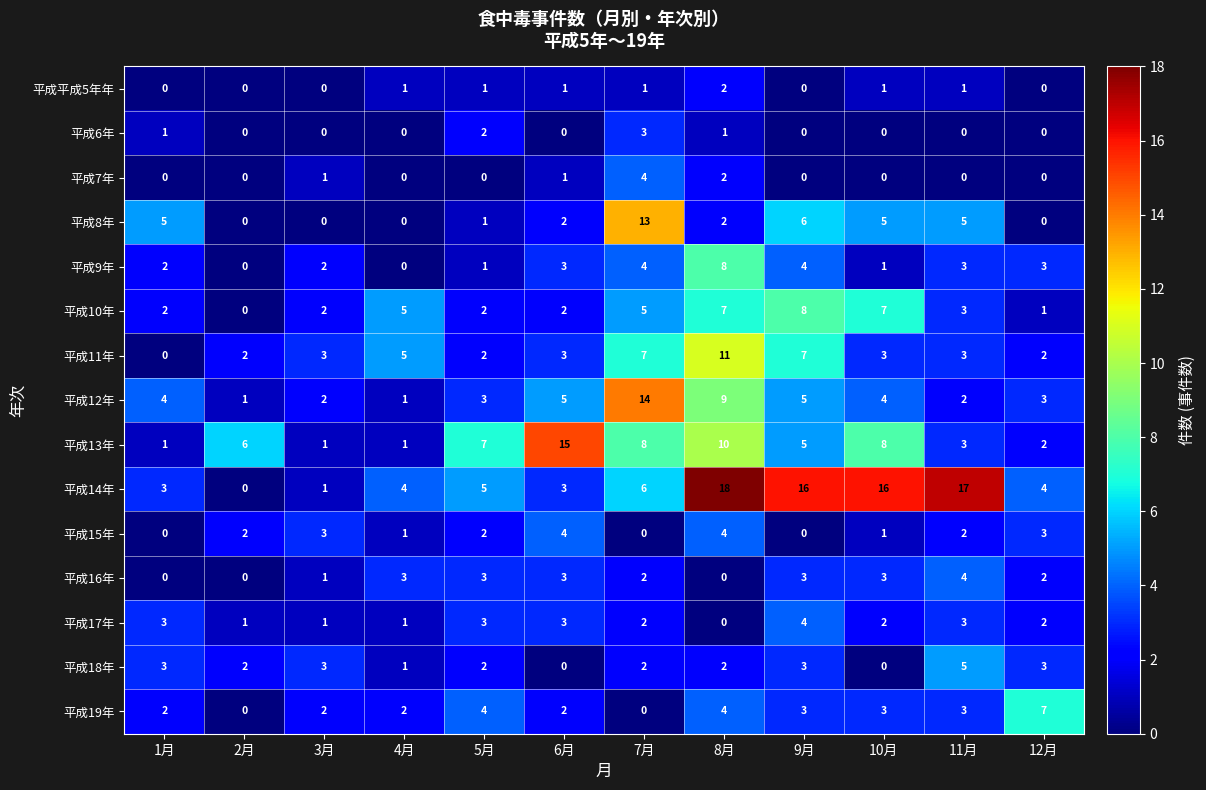

The 平成12年 series shows 14 at 7月. True or false?

True